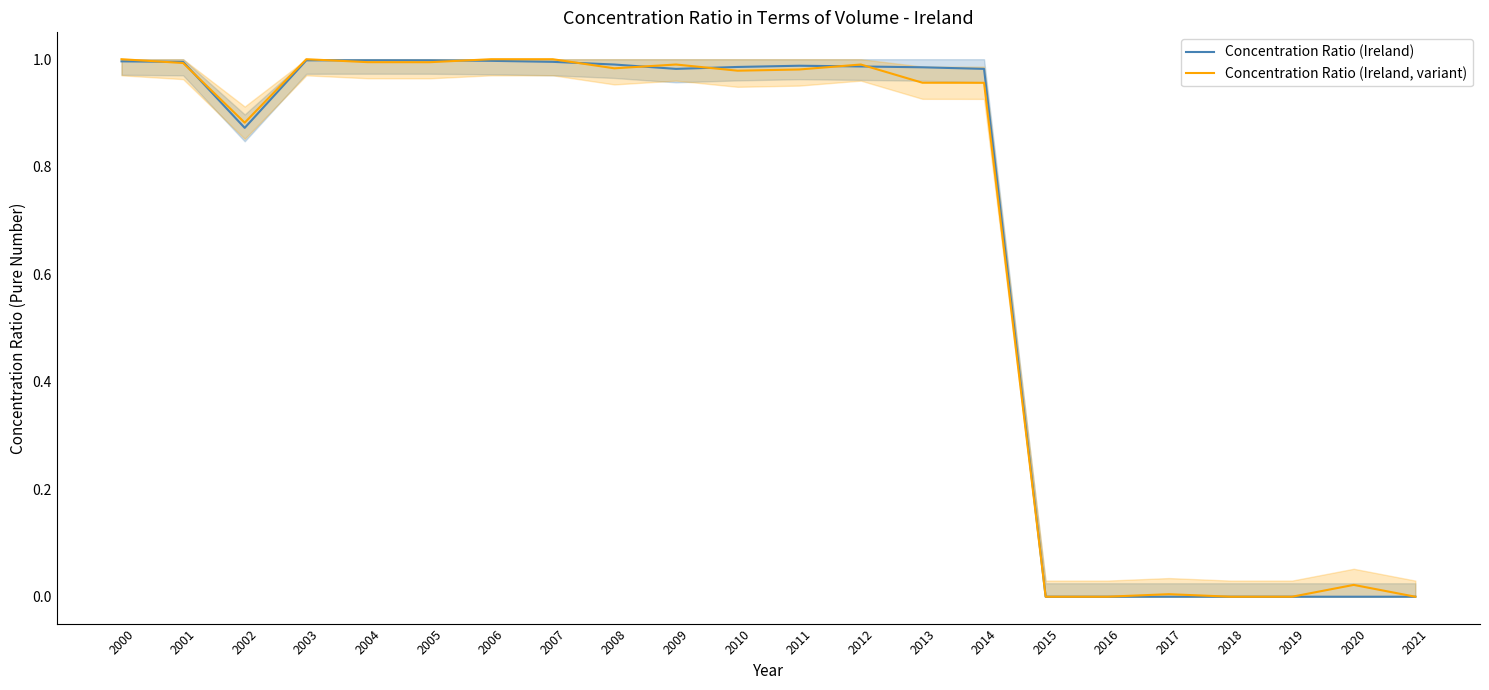

What is the sum of the Concentration Ratio (Ireland, variant) values at 2008 and 2003?

2.0